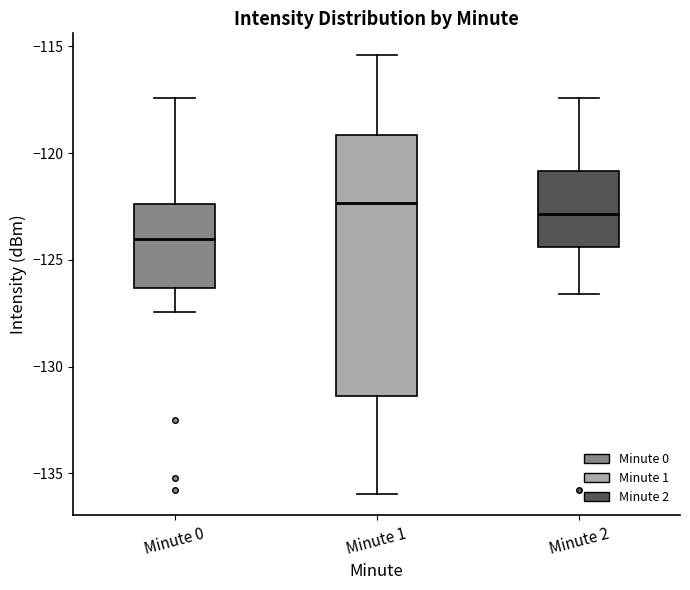

Where does the upper whisker of the box for Minute 2 end on the y-axis? The values are not printed on the chart, so give them approximately, as read against the axis.

-117.5